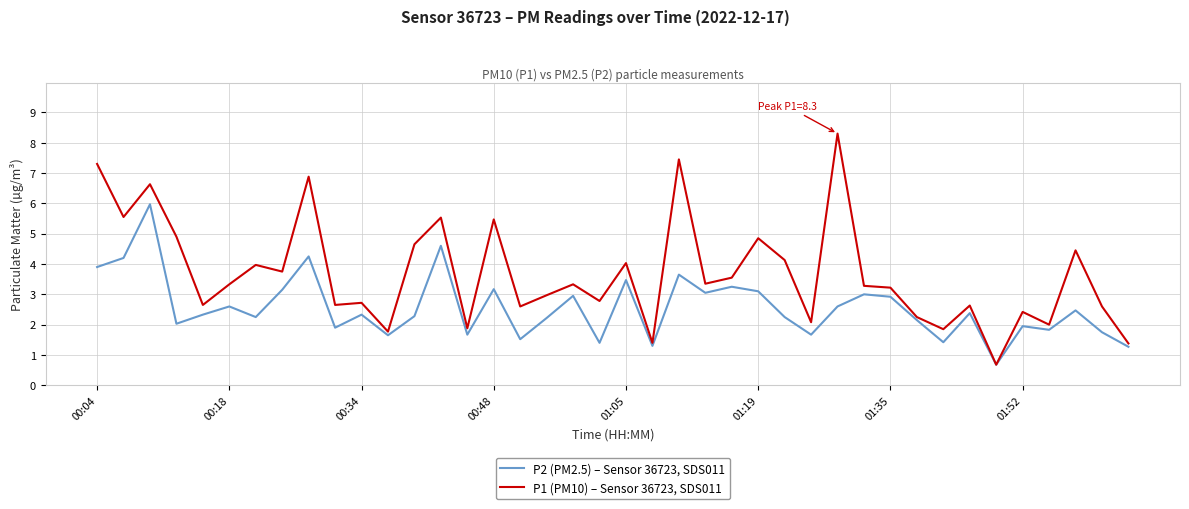

What is the greatest value displayed?

8.3